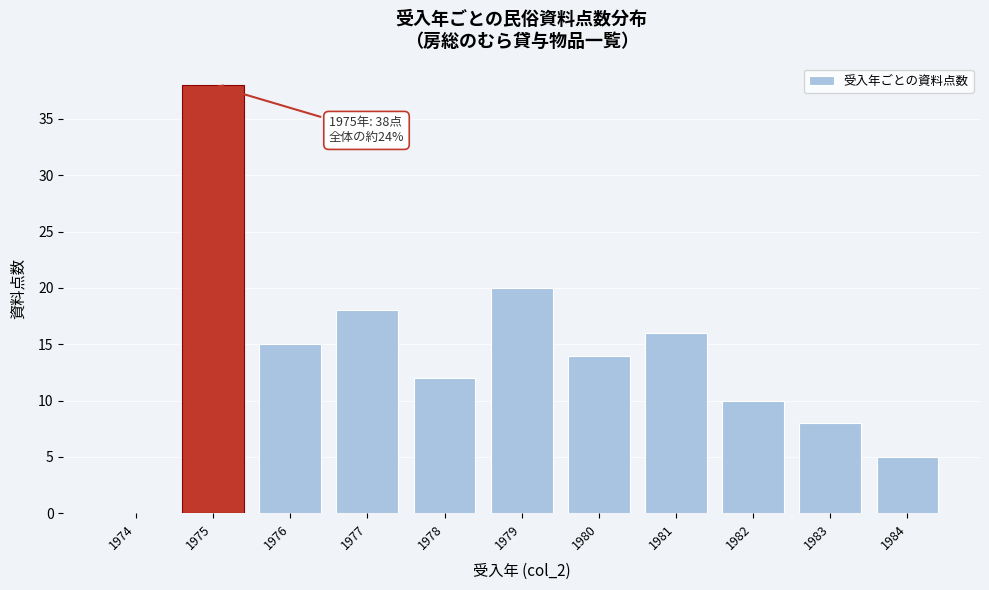

Reading left to right, transcribe all the data shown in this chart.

1974=0	1975=38	1976=15	1977=18	1978=12	1979=20	1980=14	1981=16	1982=10	1983=8	1984=5